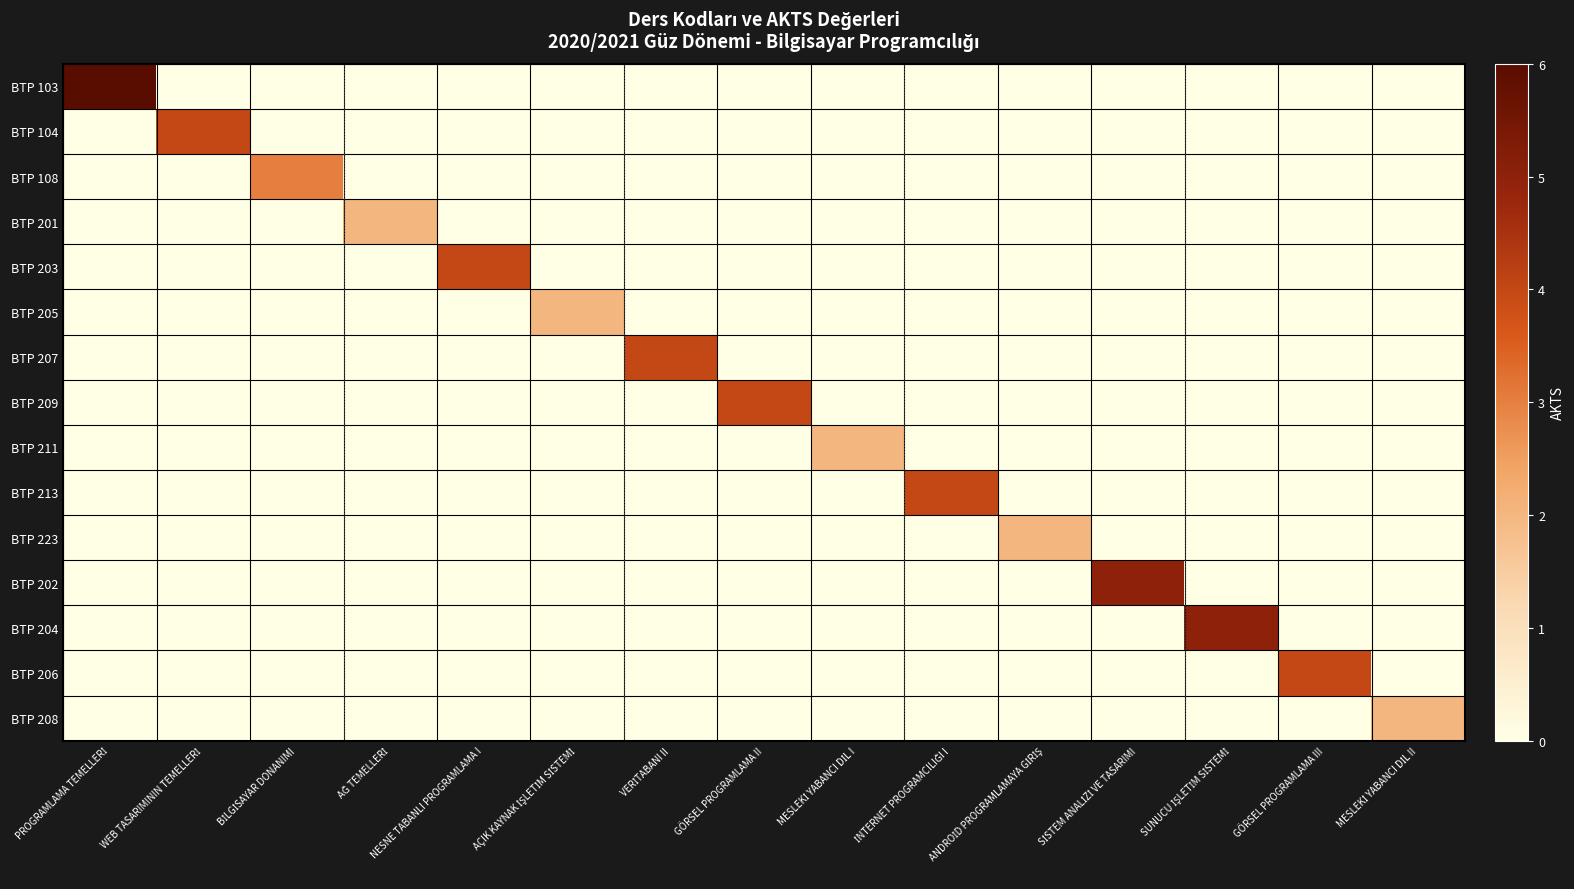

At which category is the sum across all series the highest?

PROGRAMLAMA TEMELLERİ